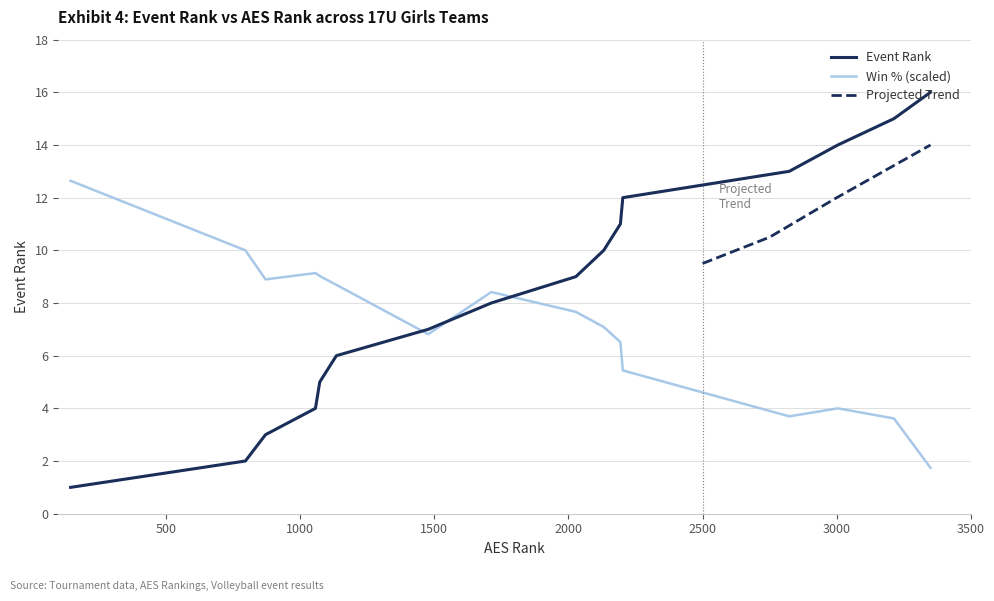

How many values are below 9?

8